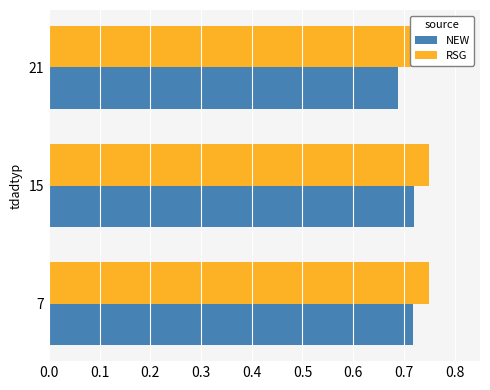

How many bars are there in total?

6